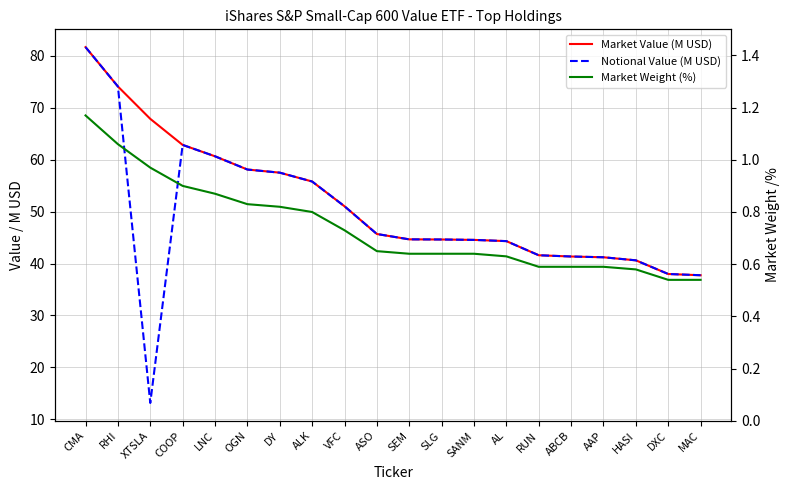

What is the maximum value shown in the chart?

81.7